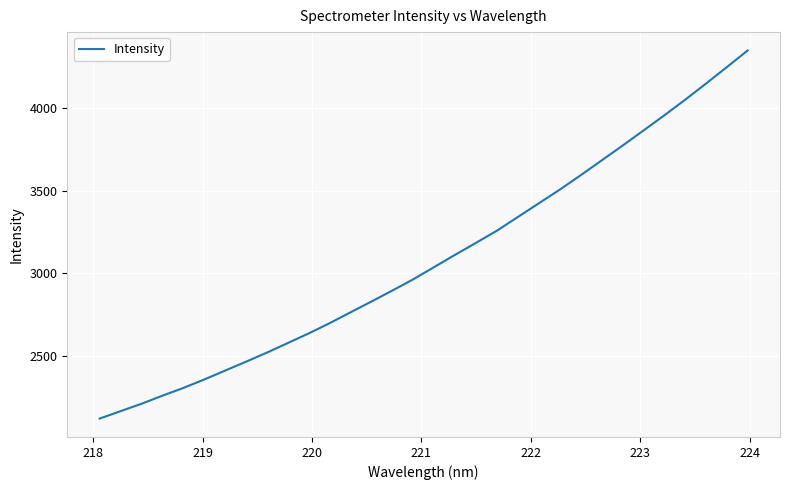

What is the smallest value displayed?

2119.4